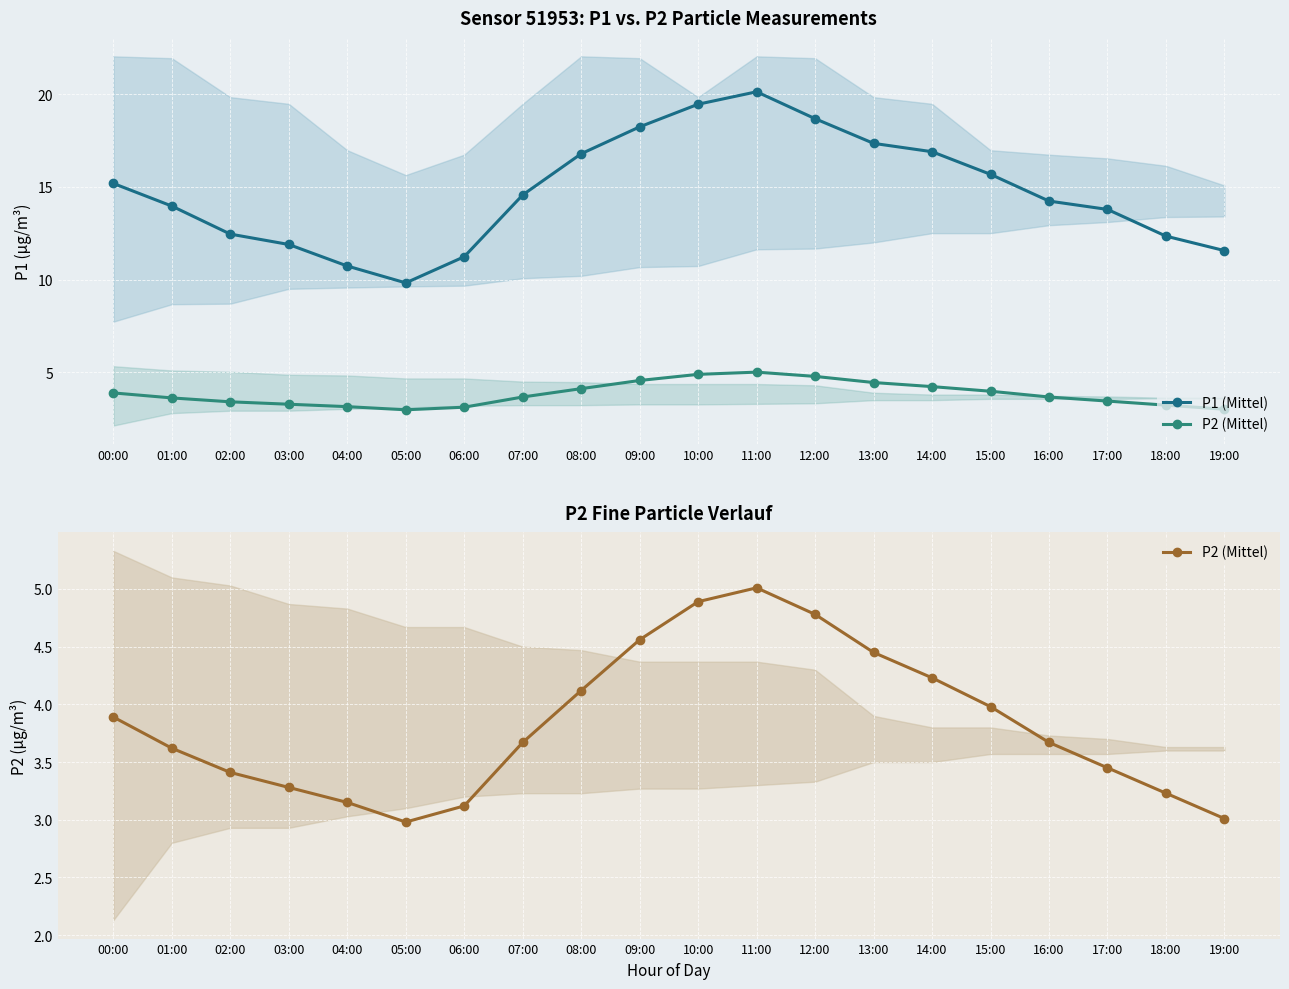

What is the value of the P1 (Mittel) point at the 10th from the left?

18.2